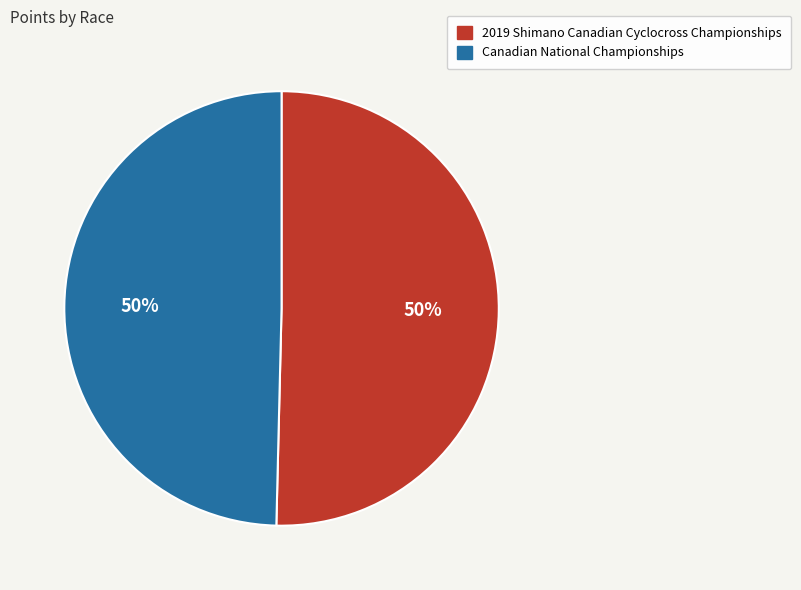

How many slices are in this pie chart?

2